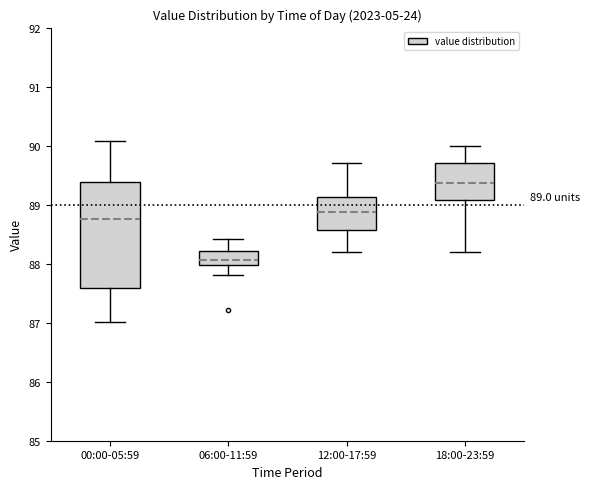

Which box has the lowest median line?

06:00-11:59